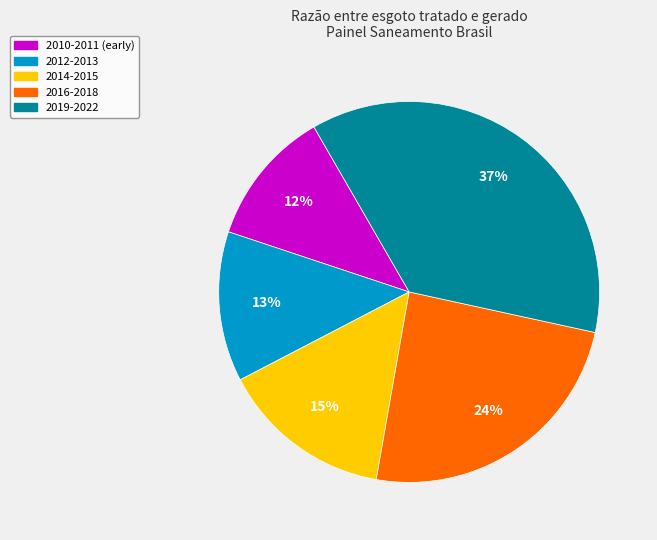

Is there any slice that represents more than half of the pie?

No